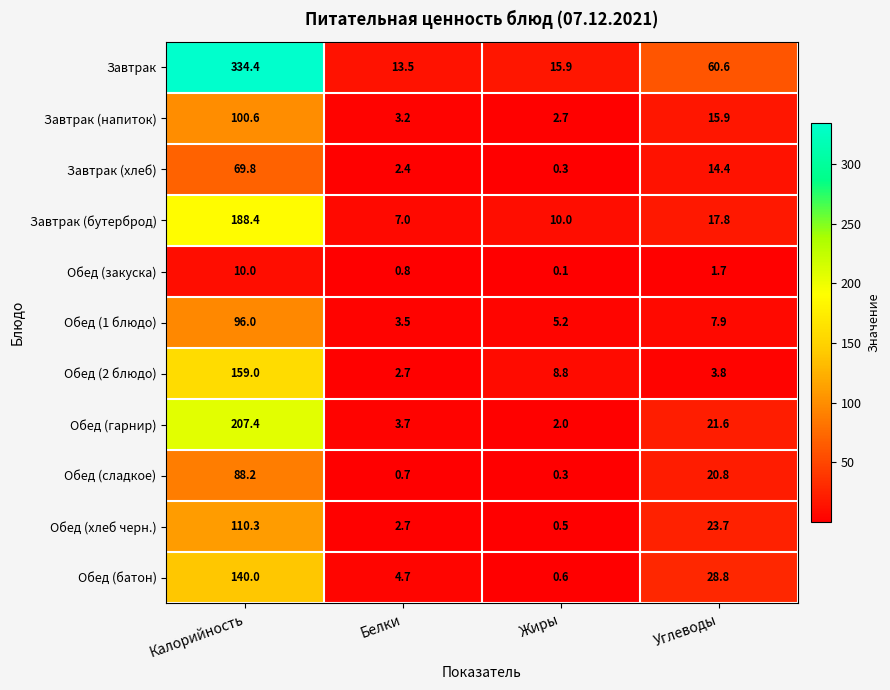

True or false: Обед (2 блюдо) has a value of 88.6 at Калорийность.

False